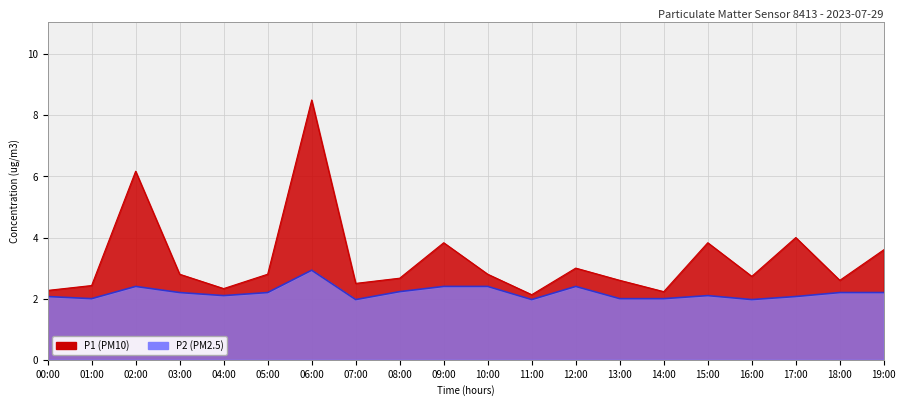

Reading left to right, transcribe all the data shown in this chart.

P1: 00:00=2.3	01:00=2.4	02:00=6.2	03:00=2.8	04:00=2.3	05:00=2.8	06:00=8.5	07:00=2.5	08:00=2.7	09:00=3.8	10:00=2.8	11:00=2.1	12:00=3.0	13:00=2.6	14:00=2.2	15:00=3.8	16:00=2.7	17:00=4.0	18:00=2.6	19:00=3.6
P2: 00:00=2.1	01:00=2.0	02:00=2.4	03:00=2.2	04:00=2.1	05:00=2.2	06:00=2.9	07:00=2.0	08:00=2.2	09:00=2.4	10:00=2.4	11:00=2.0	12:00=2.4	13:00=2.0	14:00=2.0	15:00=2.1	16:00=2.0	17:00=2.1	18:00=2.2	19:00=2.2